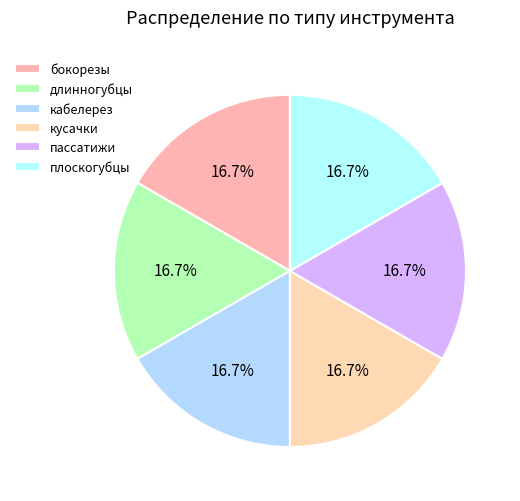

How many slices are in this pie chart?

6